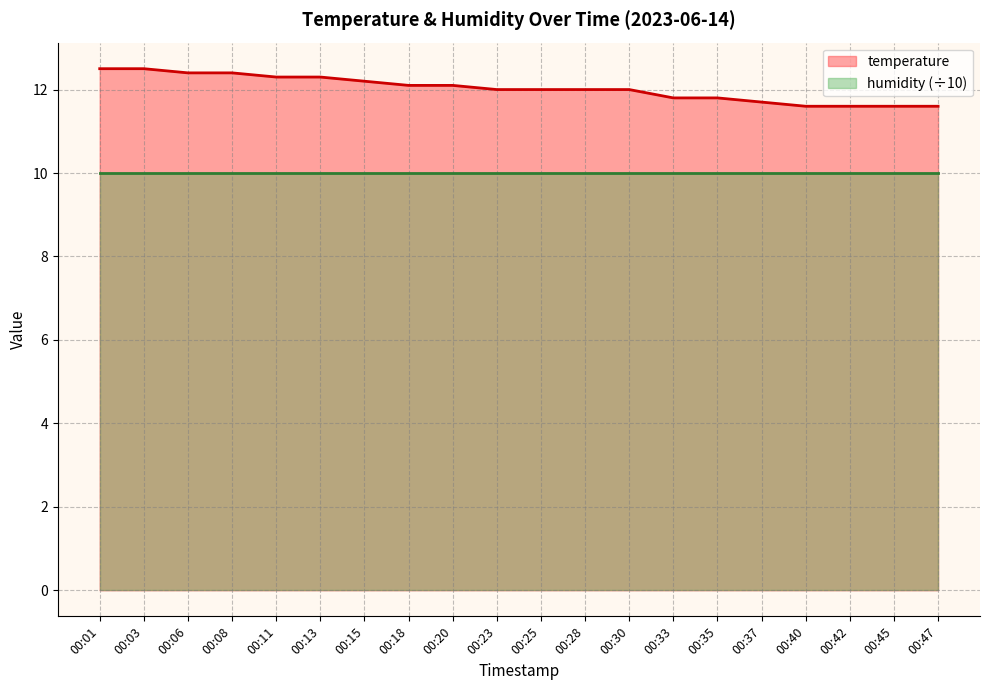

At which label does the data first exceed 12?

00:01